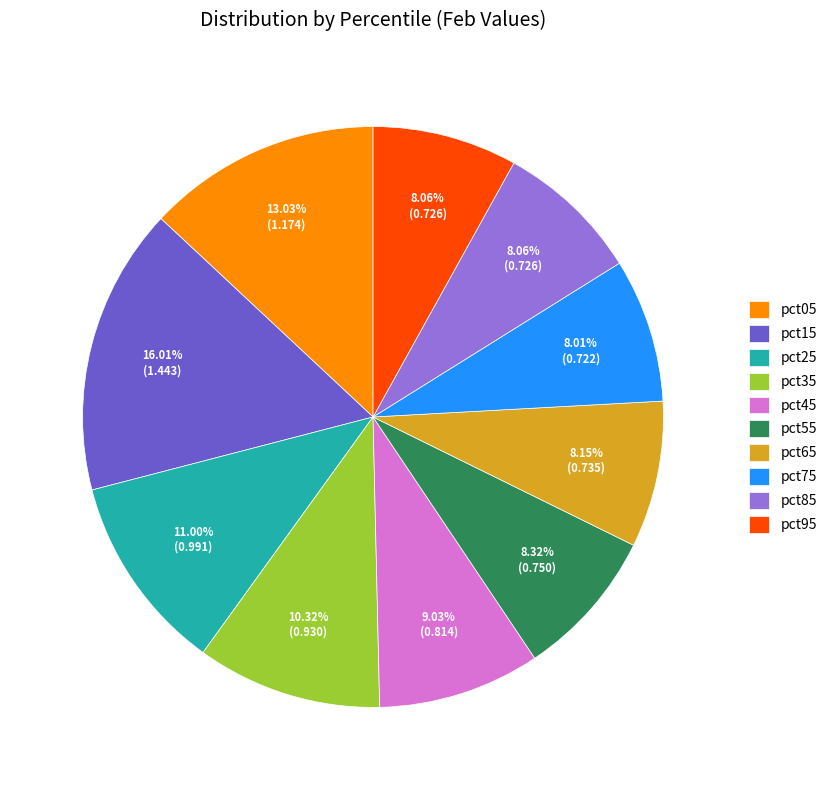

Which has a higher value, pct05 or pct35?

pct05